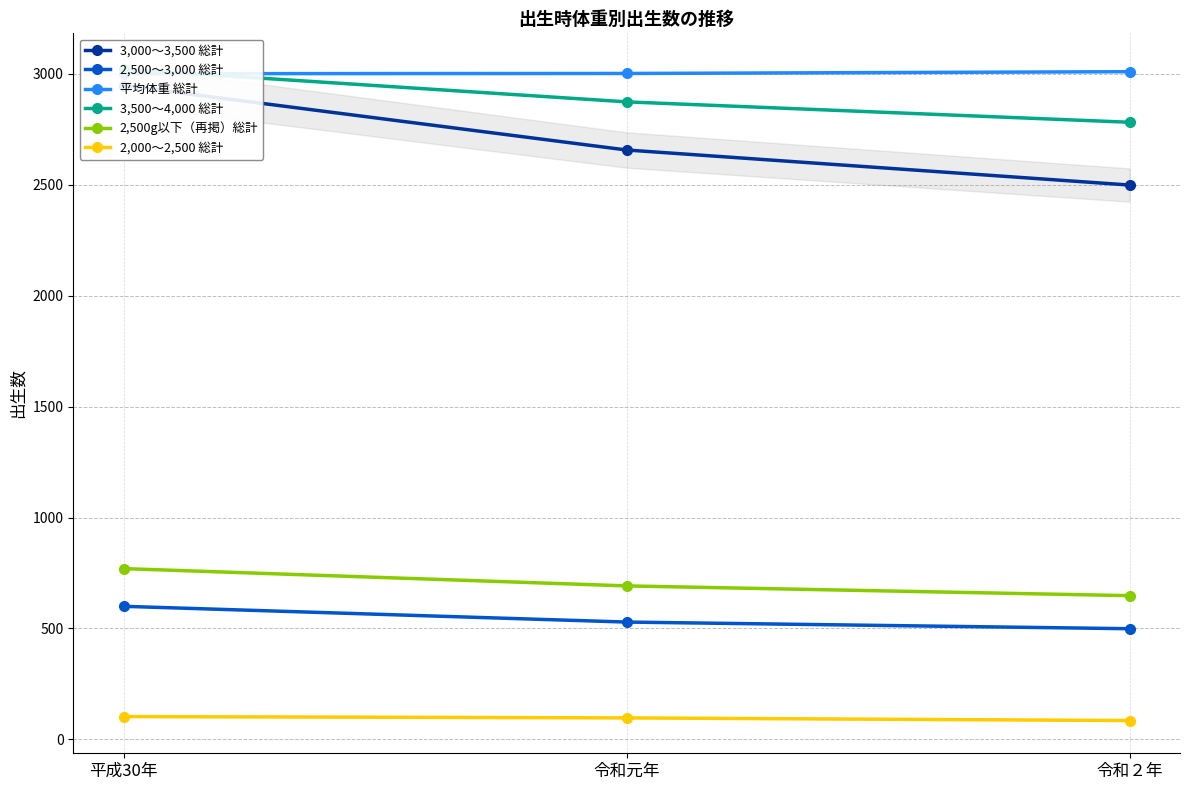

What is the sum of all 3,000〜3,500 総計 values?

8103